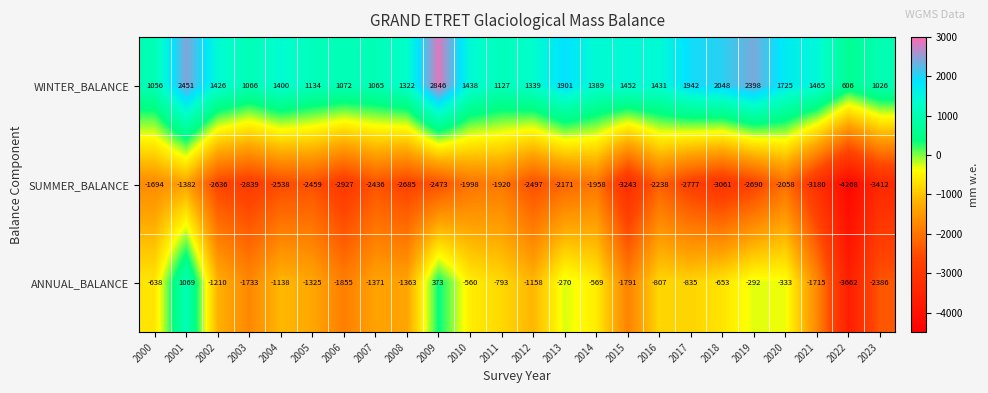

Rank the series at 2008 from highest to lowest value.

WINTER_BALANCE, ANNUAL_BALANCE, SUMMER_BALANCE